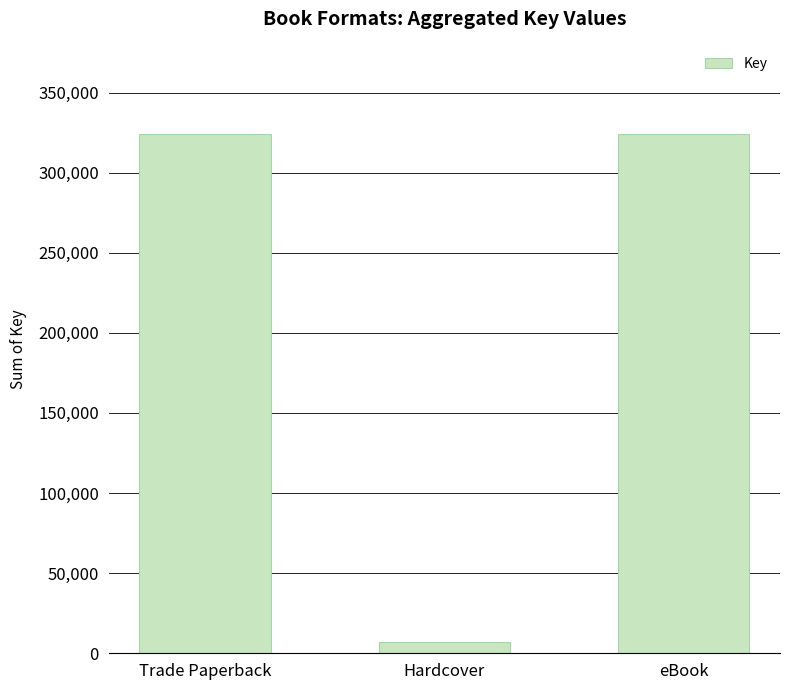

Which category has the lowest value across all series?

Hardcover